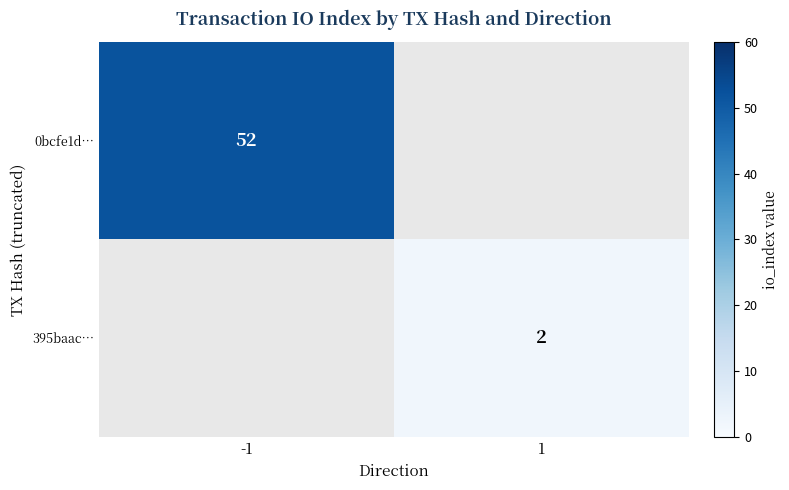

What is the smallest value displayed?

2.0